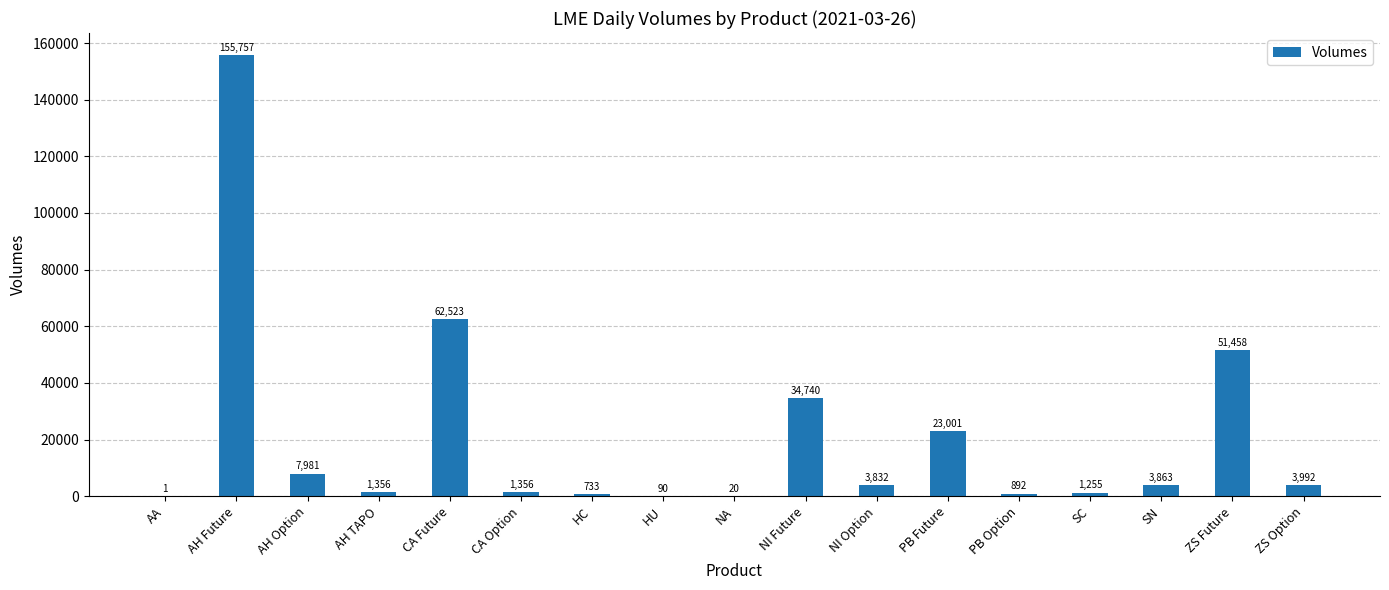

Reading left to right, extract all data points from this chart.

AA=1	AH Future=155757	AH Option=7981	AH TAPO=1356	CA Future=62523	CA Option=1356	HC=733	HU=90	NA=20	NI Future=34740	NI Option=3832	PB Future=23001	PB Option=892	SC=1255	SN=3863	ZS Future=51458	ZS Option=3992